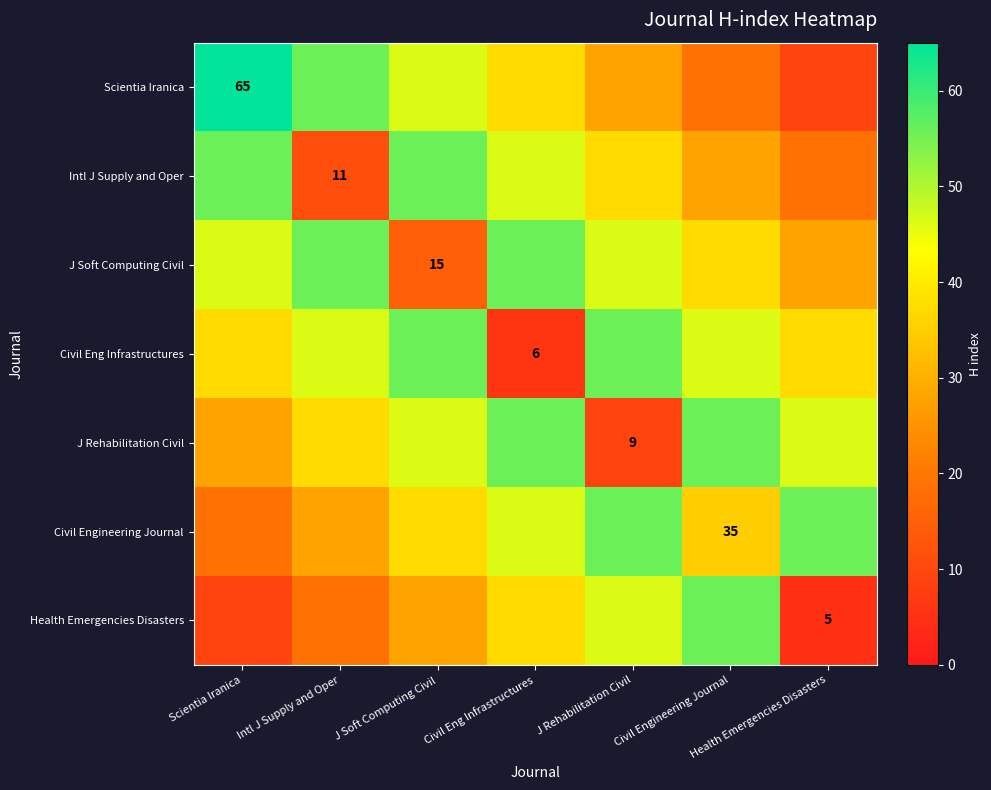

Which has a higher value, Civil Engineering Journal or Intl J Supply and Oper?

Intl J Supply and Oper